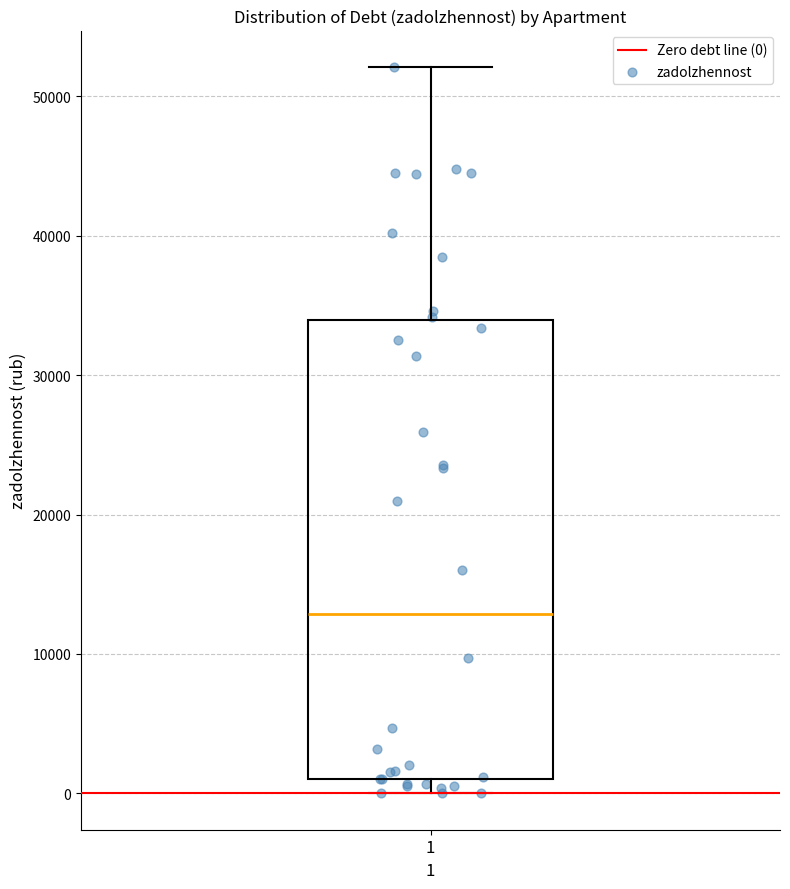

Read this box plot against the y-axis: the position of the median line, the range covered by the box, and the ends of both whiskers. The values are not printed on the chart, so give them approximately, as read against the axis.

median 13000, box 1000 to 34000, whiskers 0 to 52000